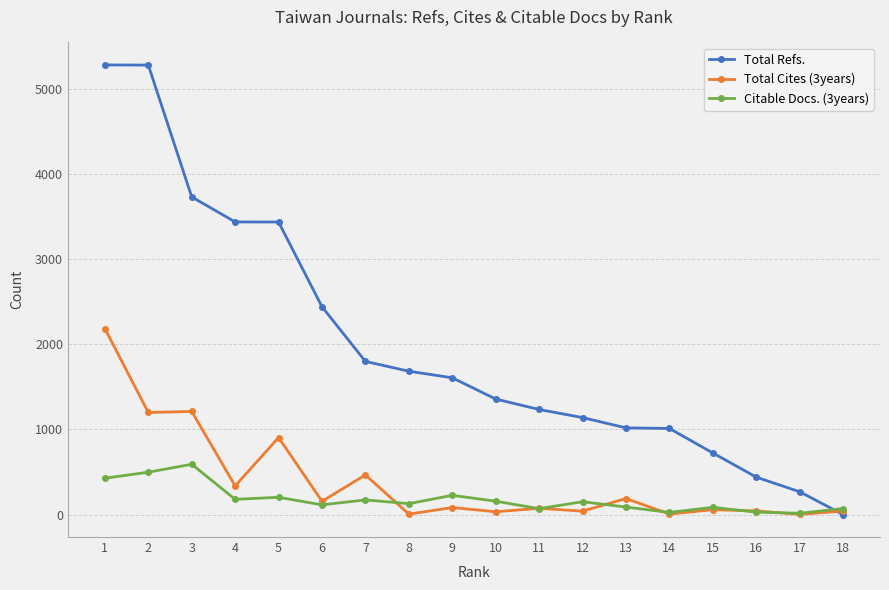

How many intersections are there between Total Refs. and Citable Docs. (3years)?

1